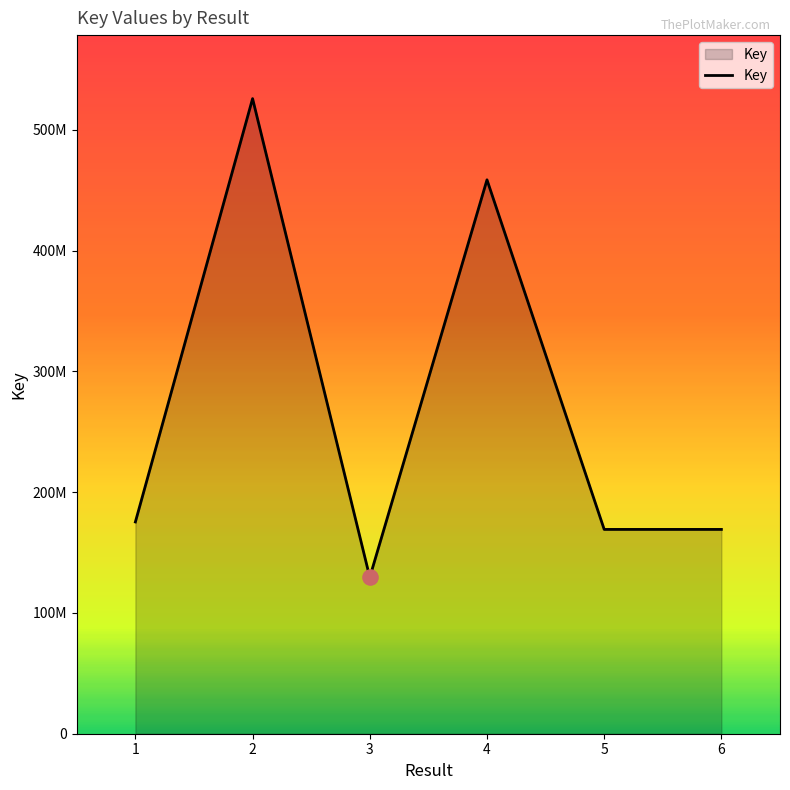

Which has a higher value, 4 or 6?

4